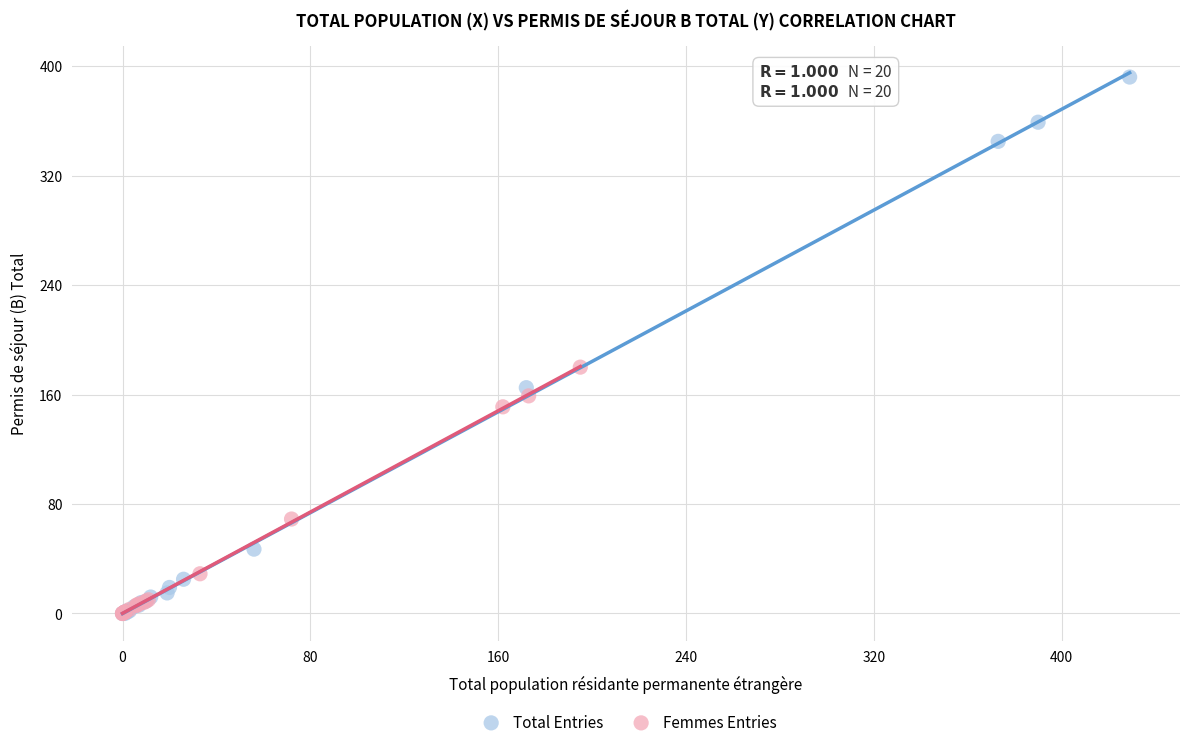

Which series reaches the maximum Y coordinate?

Total Entries